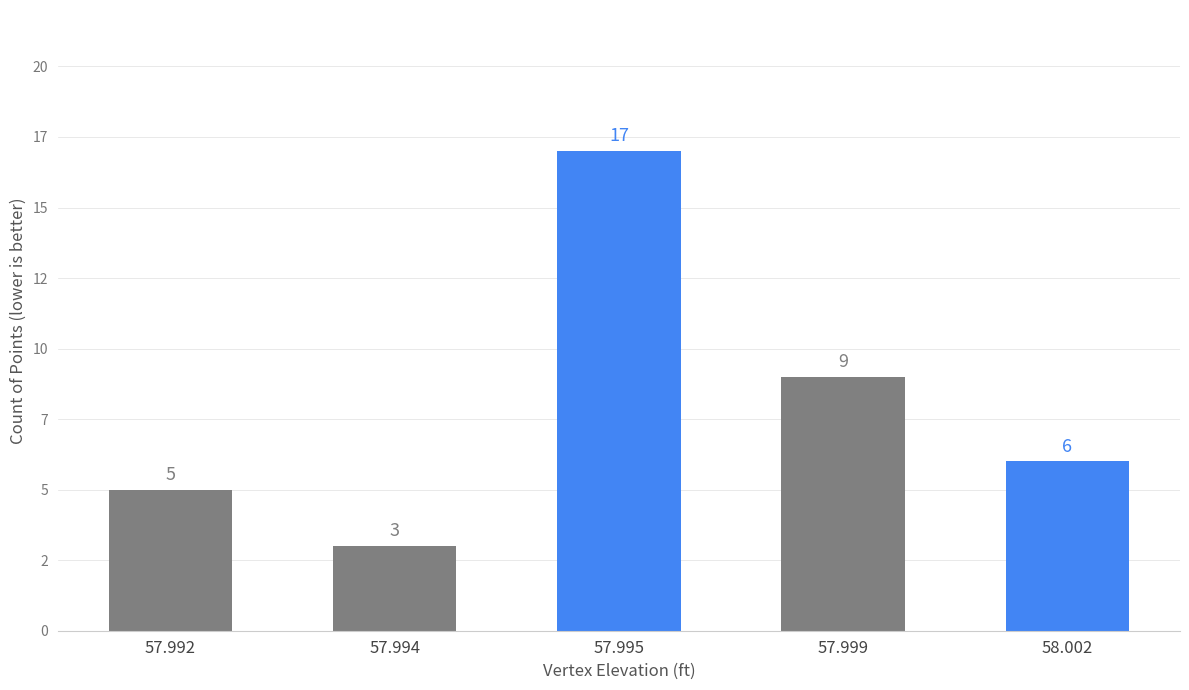

Are the bars horizontal?

No